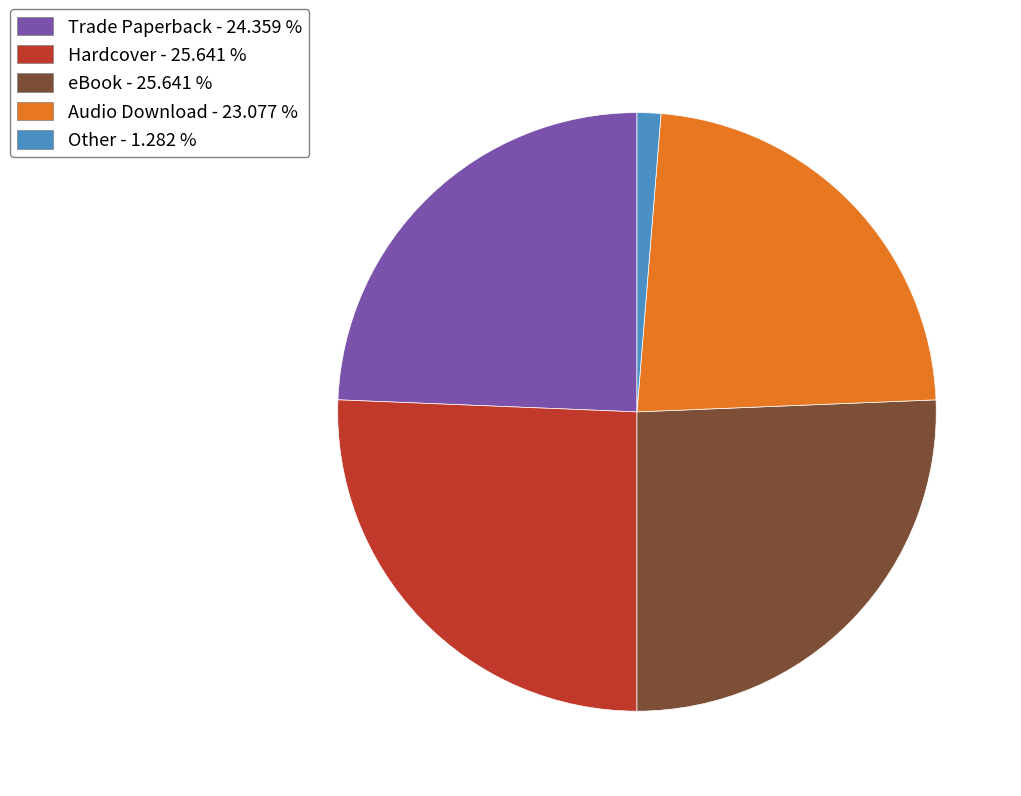

Approximately how many times larger is the value at eBook compared to Trade Paperback?

1.1